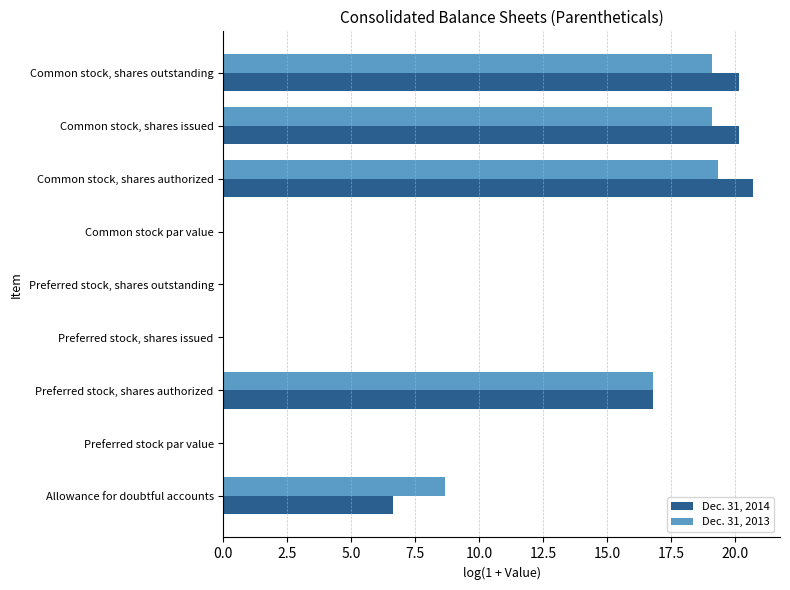

What is the sum of all Dec. 31, 2014 values?

84.5